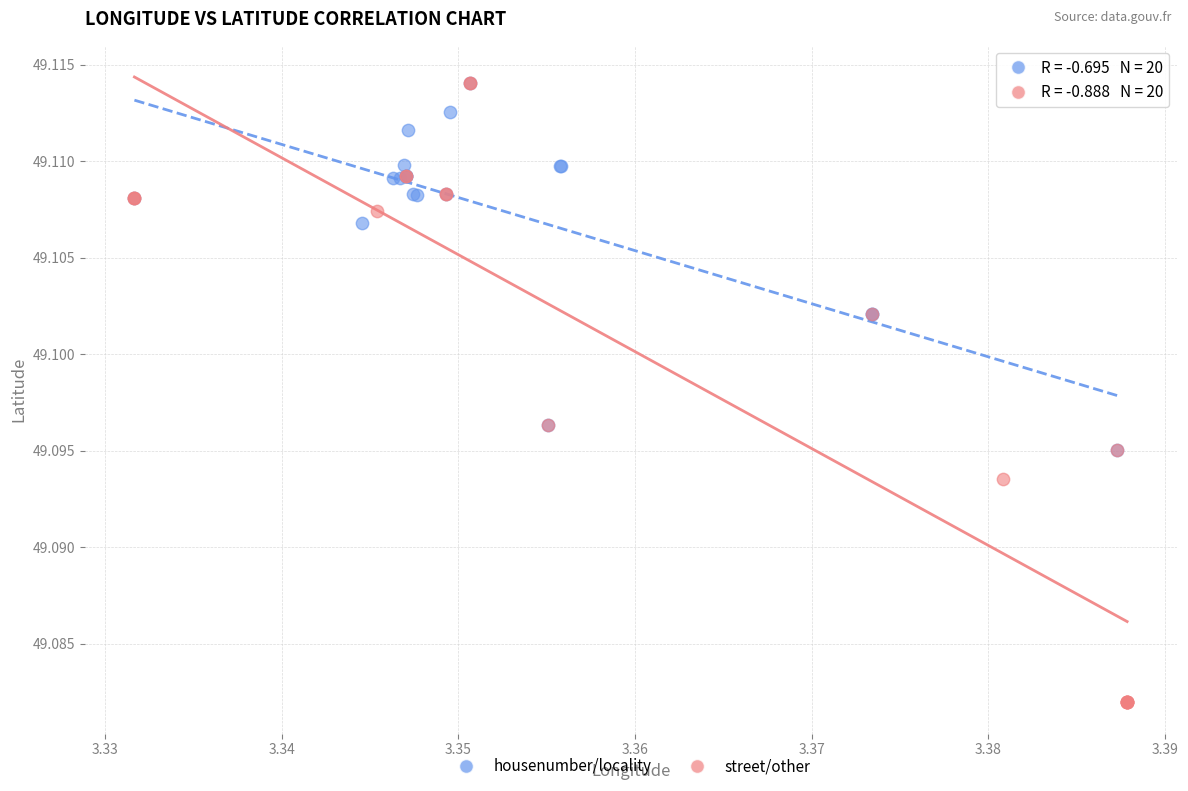

What are all the series names shown in the legend?

housenumber/locality, street/other